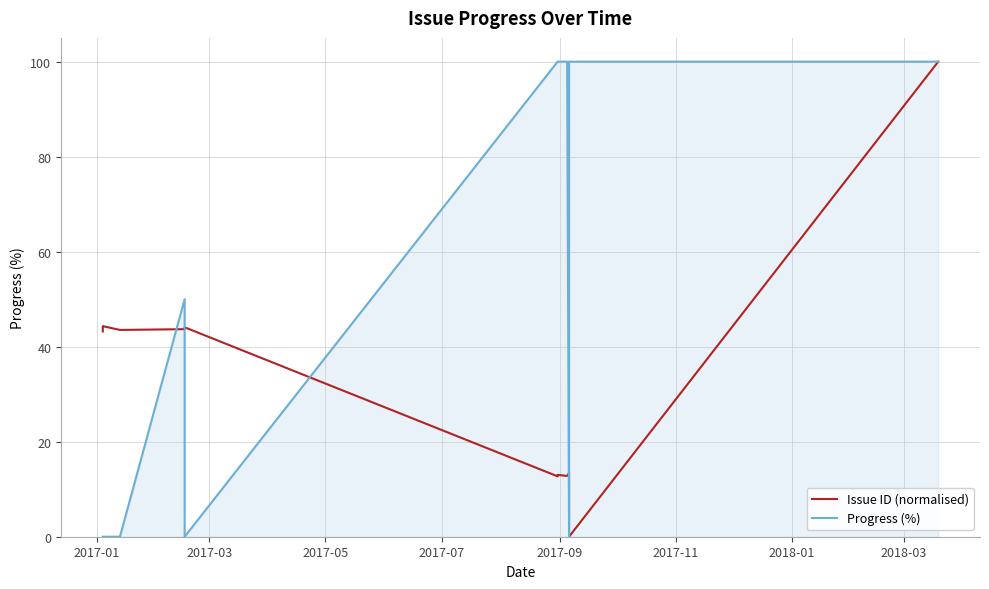

In Issue ID (normalised), how many points are lower than both neighbors (excluding endpoints)?

4